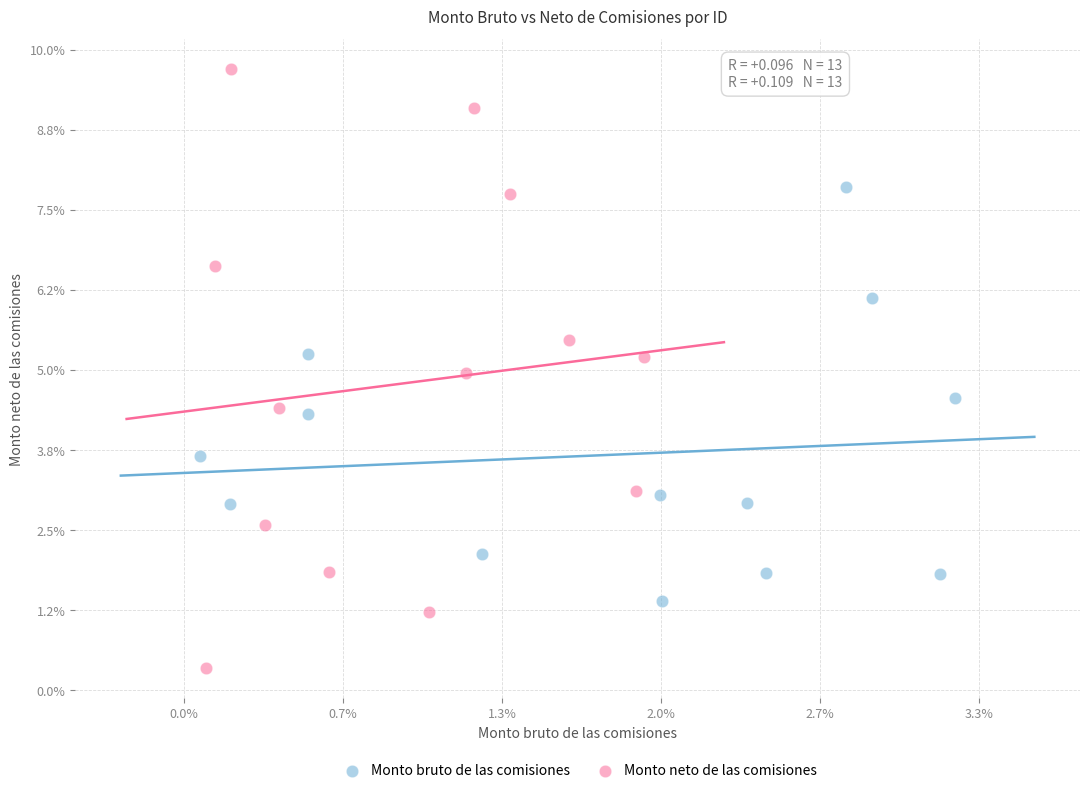

Which series contains the highest Y value?

Monto neto de las comisiones